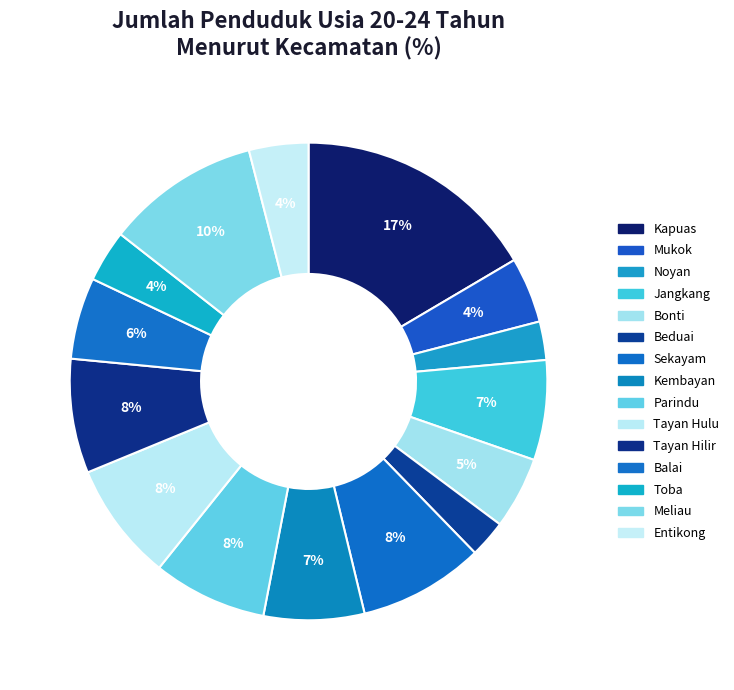

Which category has the biggest portion of the pie?

Kapuas